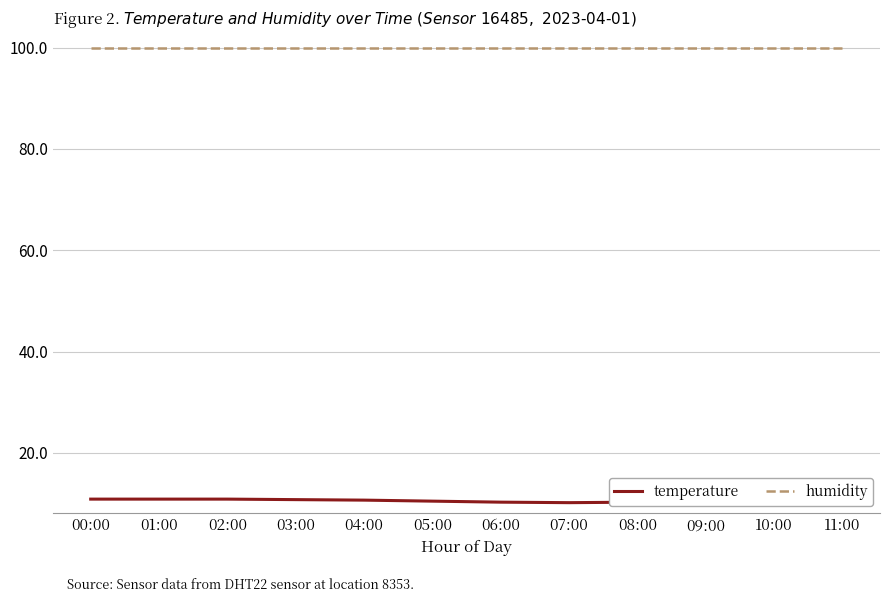

Which series has the widest spread of values?

temperature